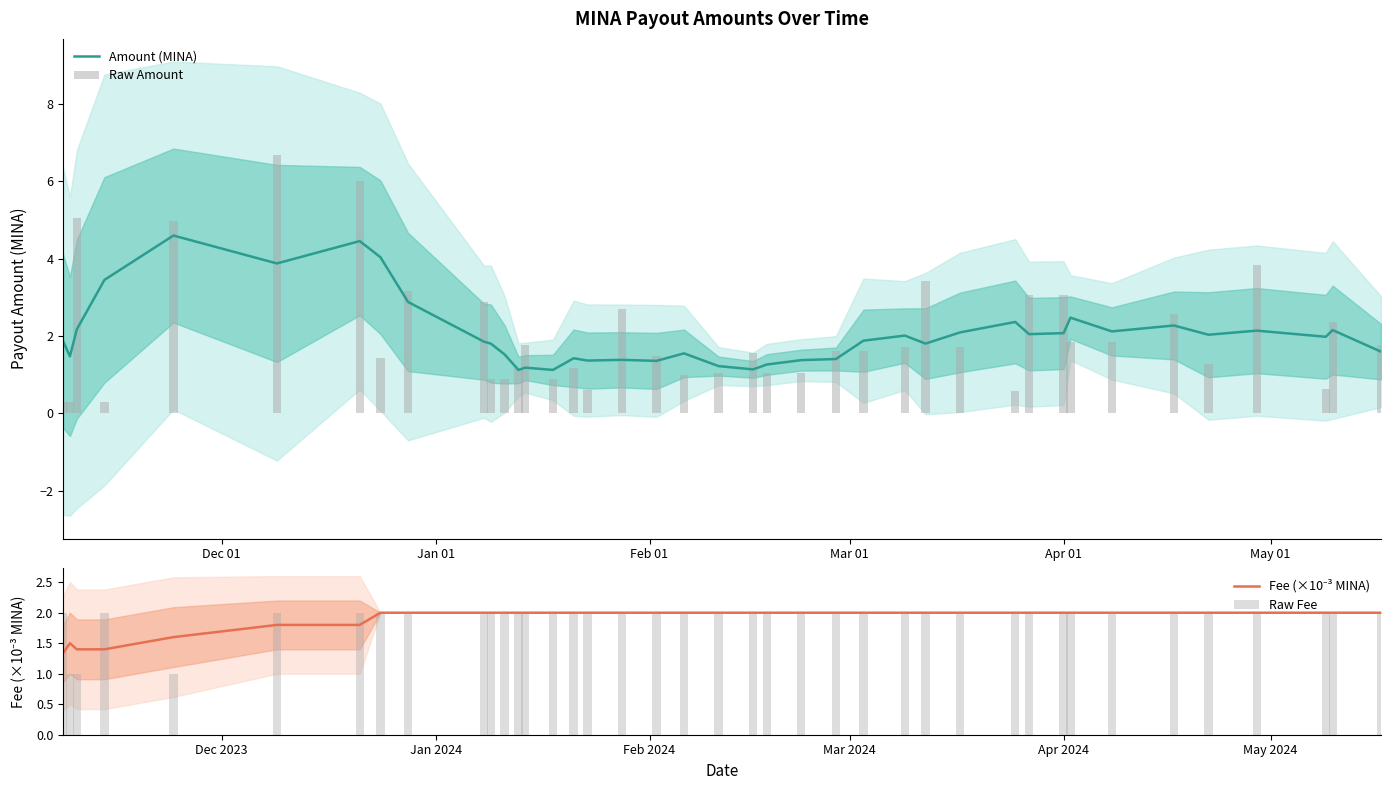

What is the highest value of the Amount (MINA) series?

4.6